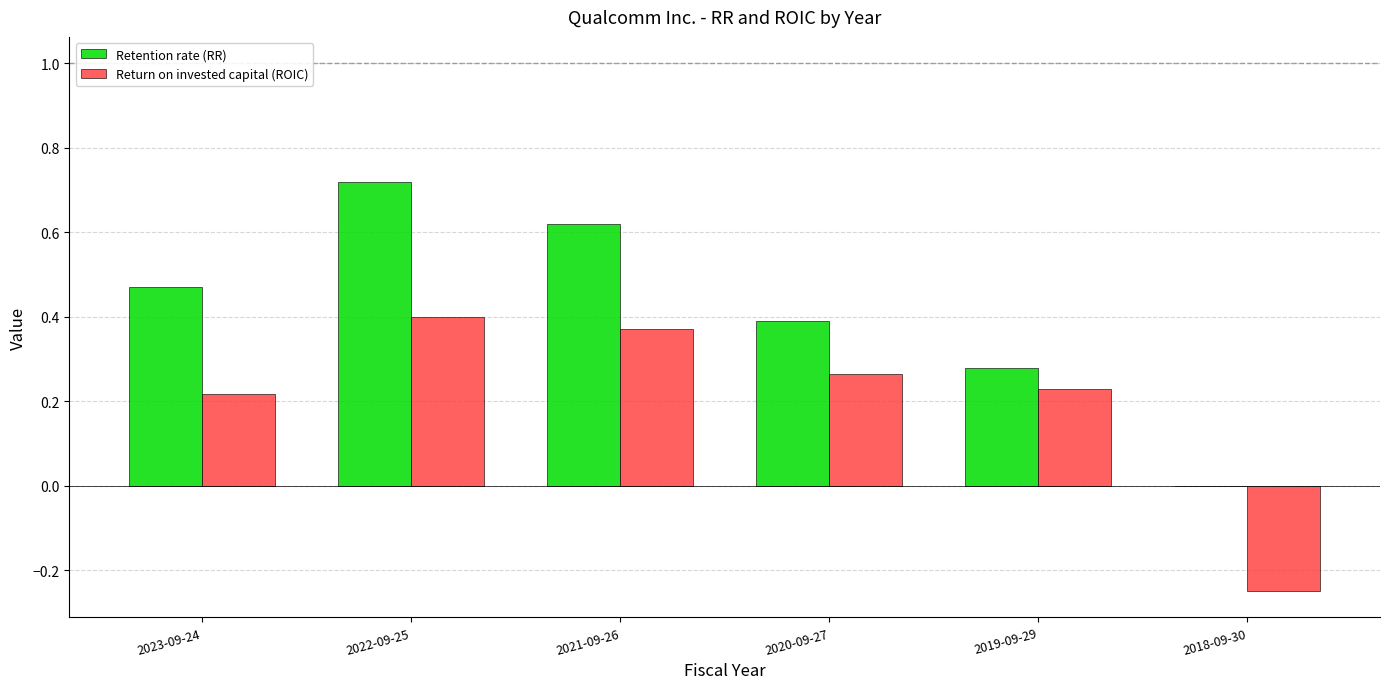

Which series changed the most between 2023-09-24 and 2022-09-25?

Retention rate (RR)